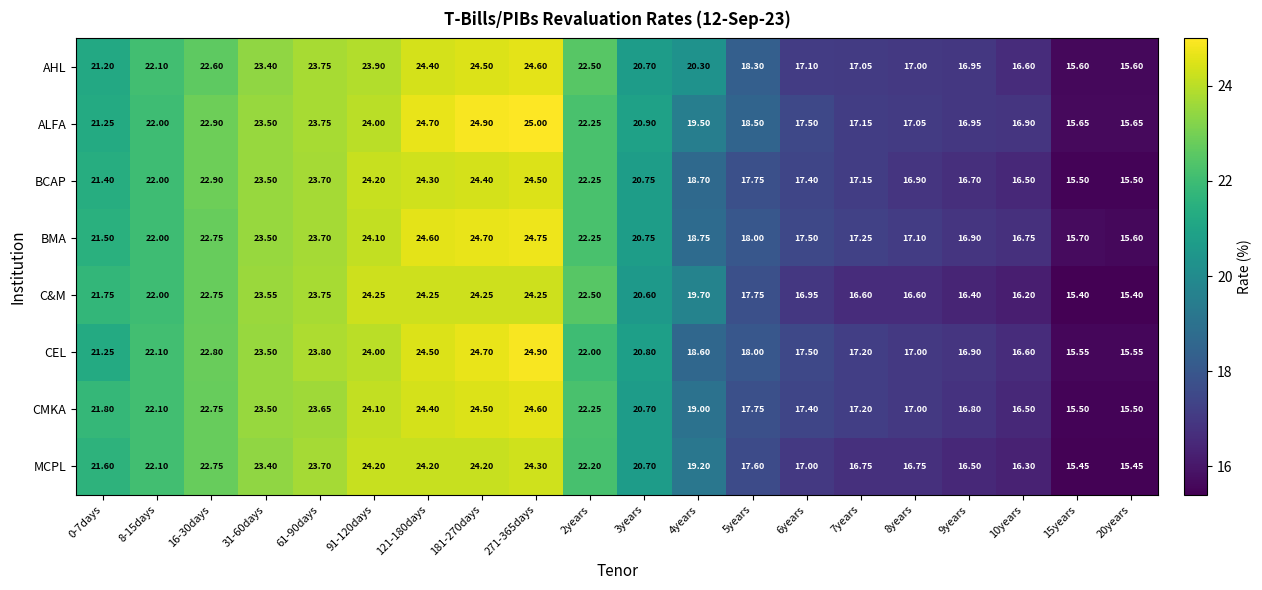

Which series changed the most between 5years and 15years?

ALFA